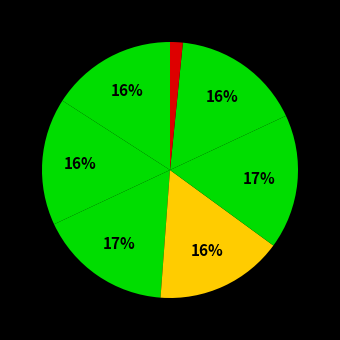

How many slices are in this pie chart?

7